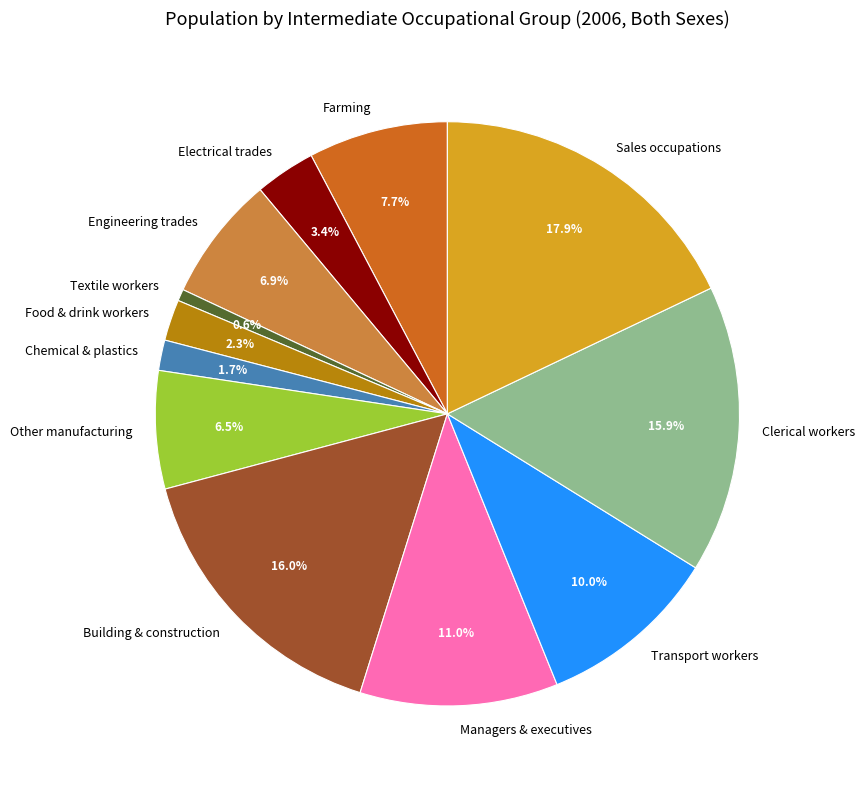

What percentage is NOT represented by Sales occupations?

82.1%